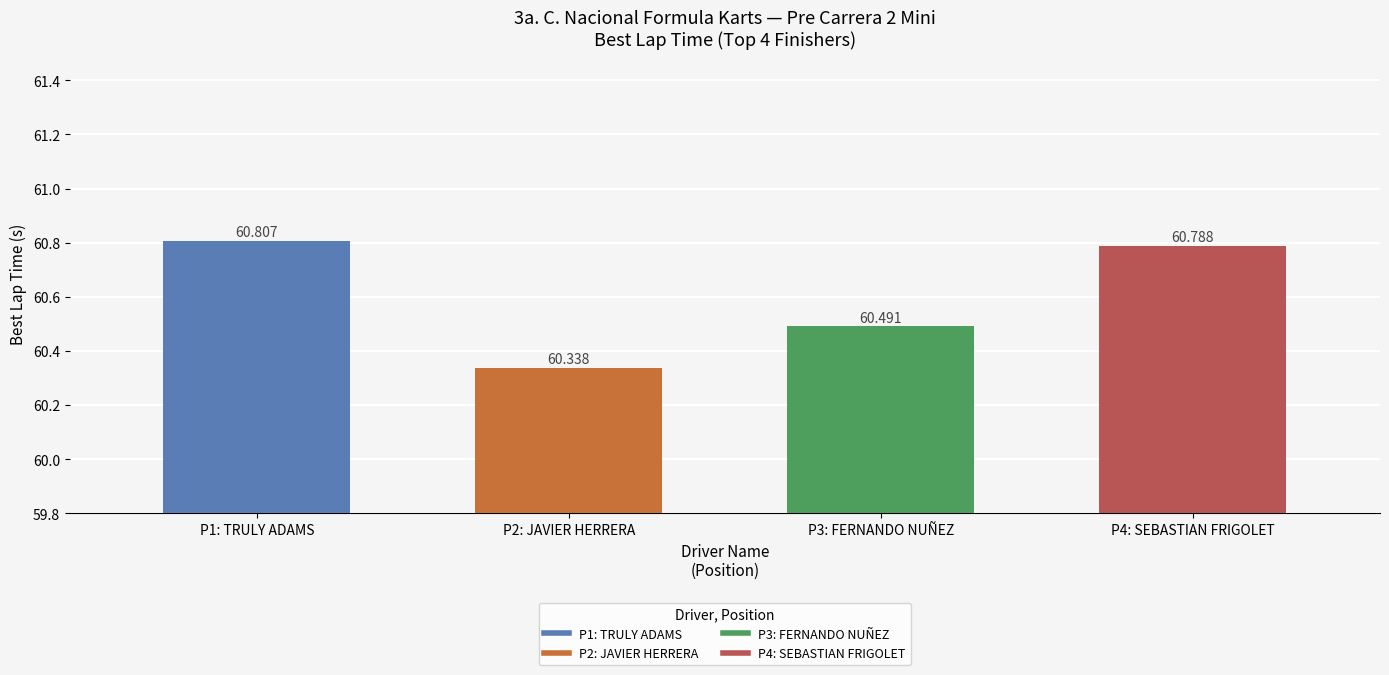

What position from the right is P4: SEBASTIAN FRIGOLET?

1